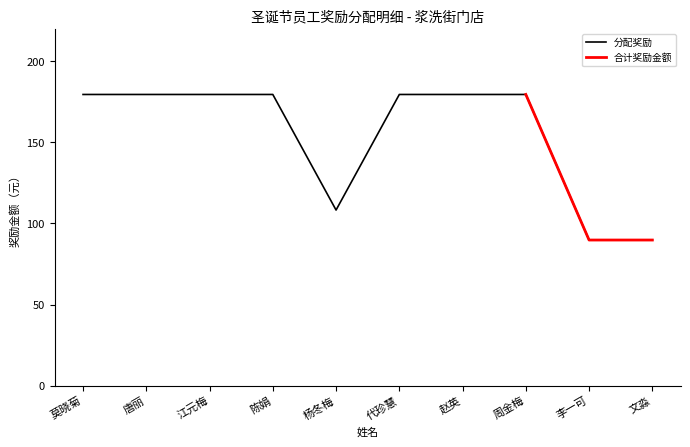

Which has a higher value, 唐丽 or 赵英?

唐丽